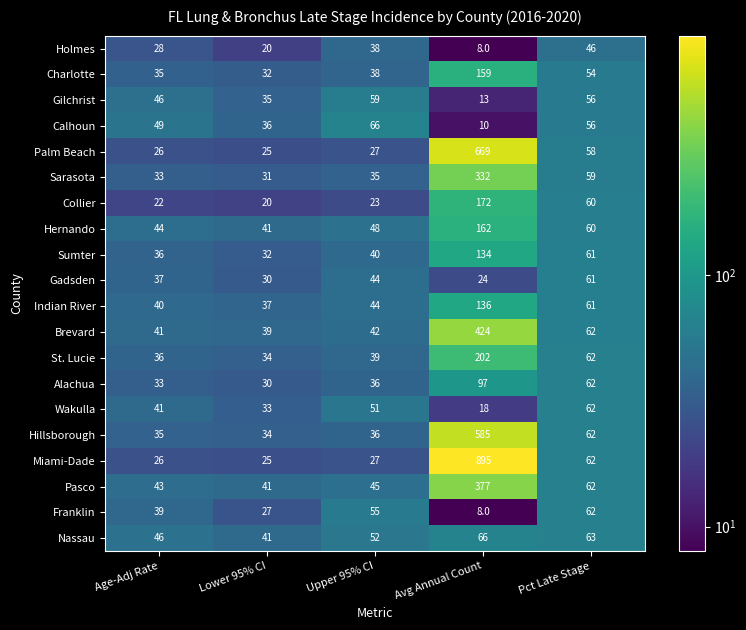

What is the approximate value of Calhoun at Age-Adj Rate?

49